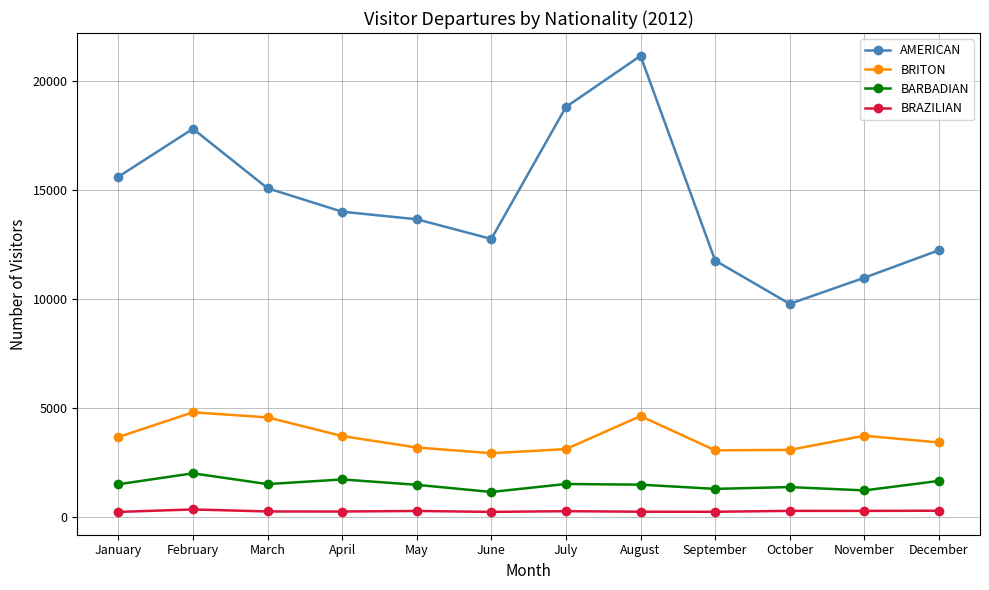

Rank the series at April from highest to lowest value.

AMERICAN, BRITON, BARBADIAN, BRAZILIAN